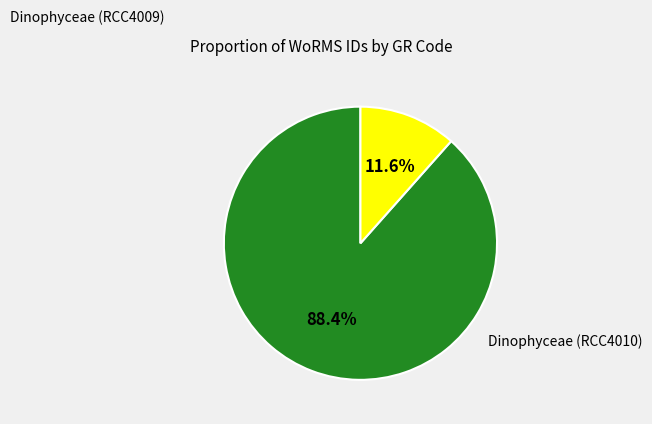

Is there a majority slice in this chart?

Yes